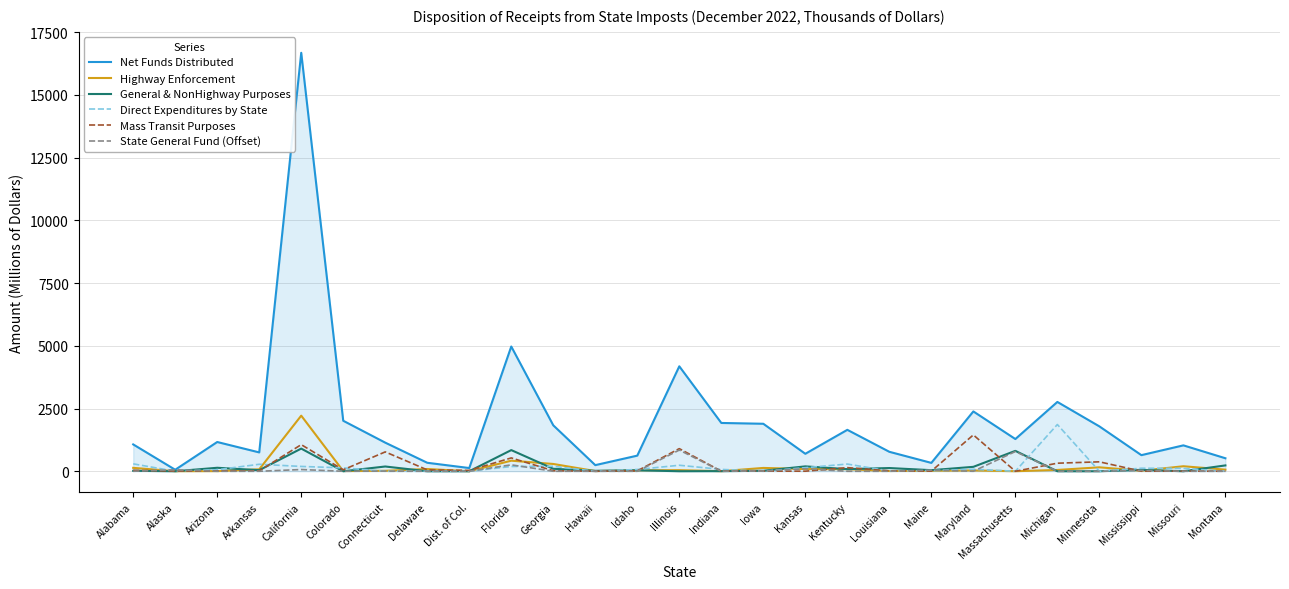

What is the difference between the maximum and minimum values in the Net Funds Distributed series?

16622.9